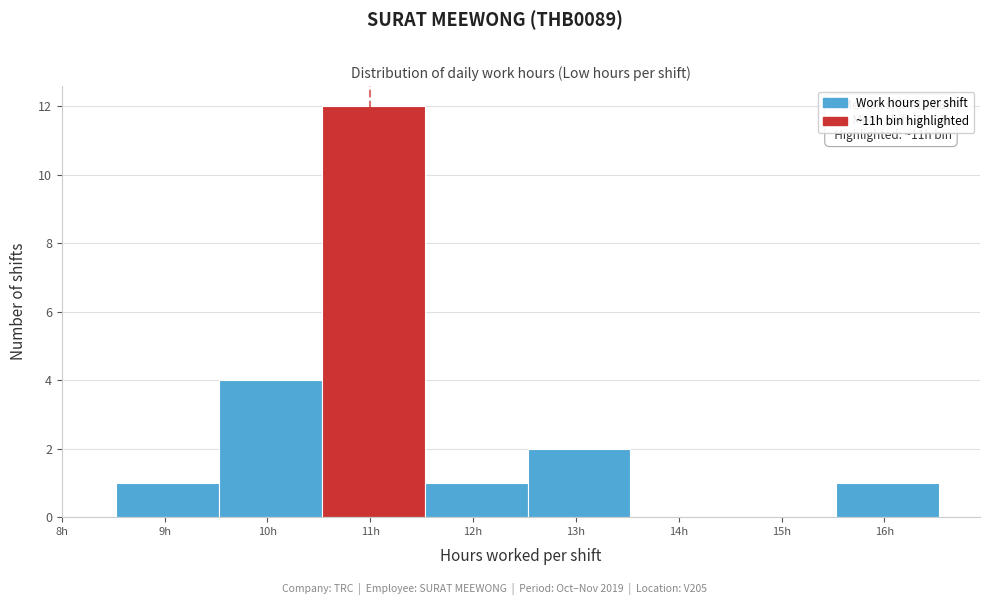

Which range on the x-axis has the tallest bar?

10.53 to 11.53